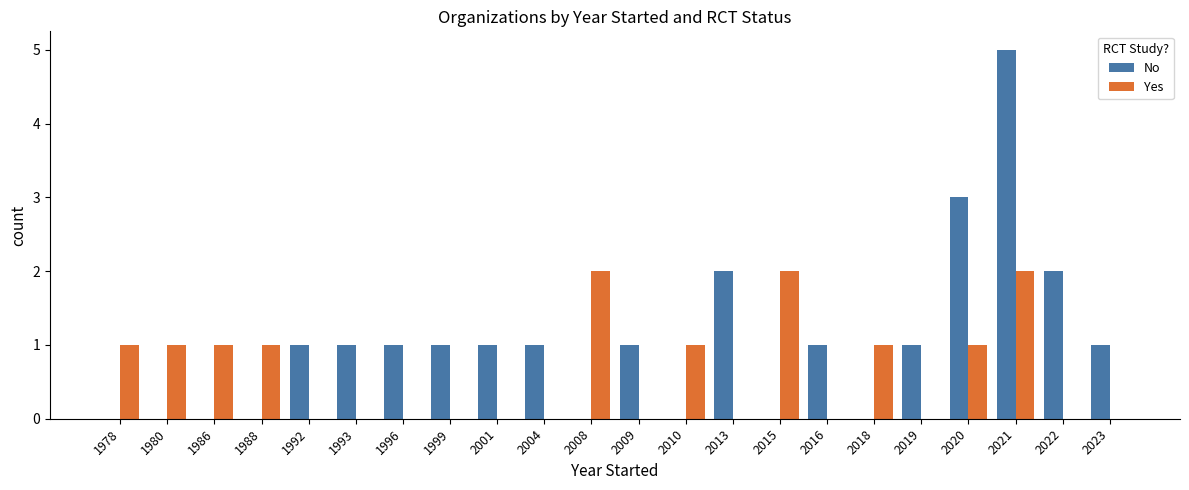

What are all the series names shown in the legend?

No, Yes